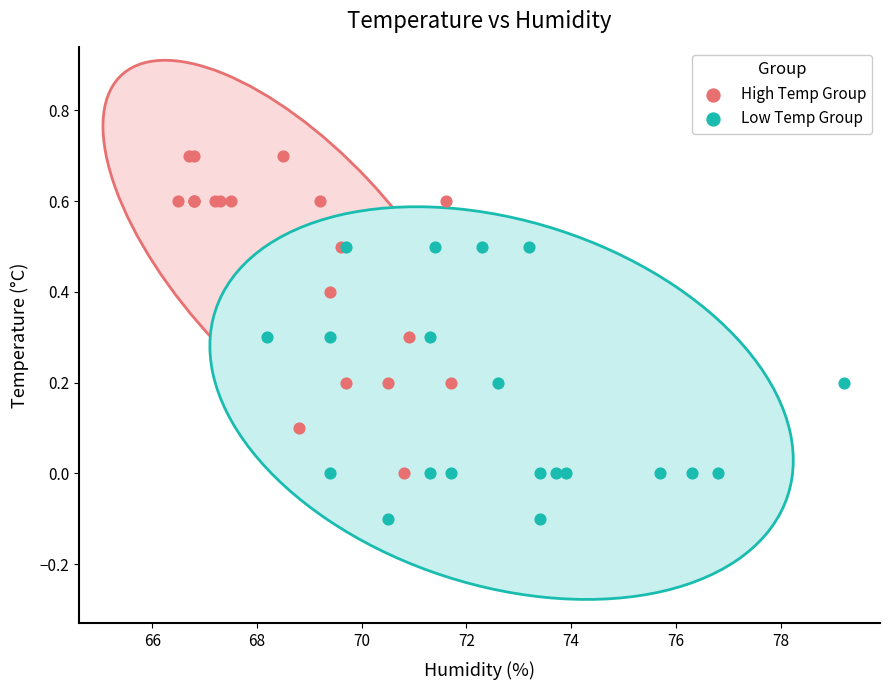

Which series reaches the maximum Y coordinate?

High Temp Group